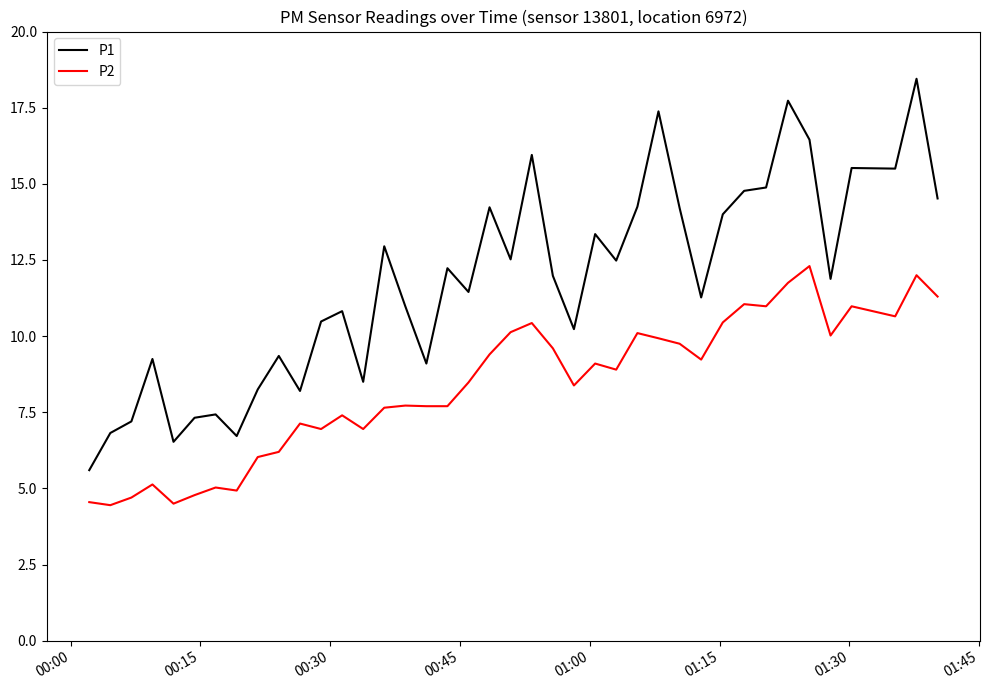

Which series has the widest spread of values?

P1